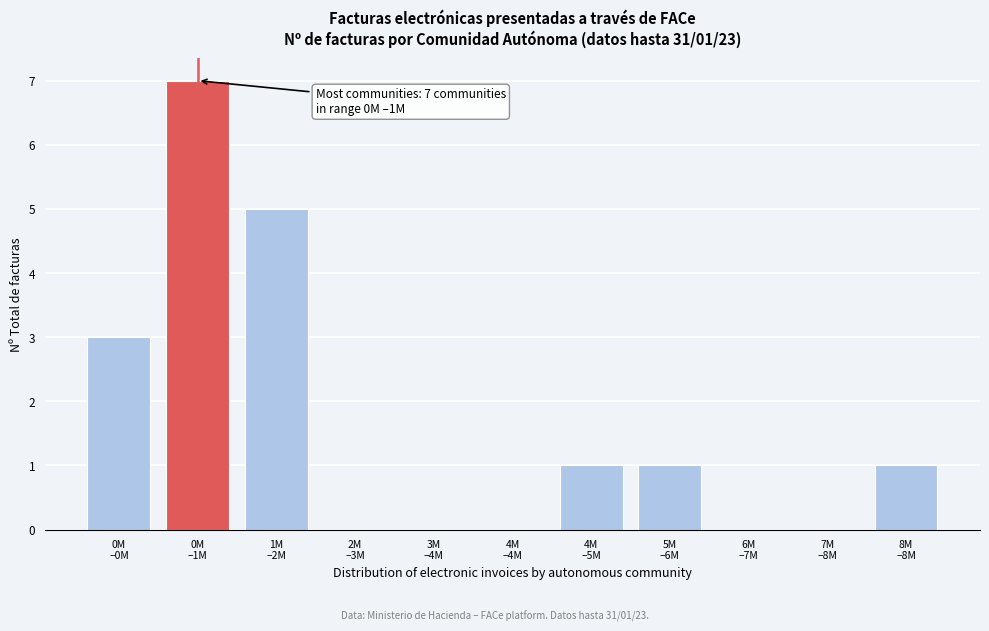

What is the maximum value shown in the chart?

7